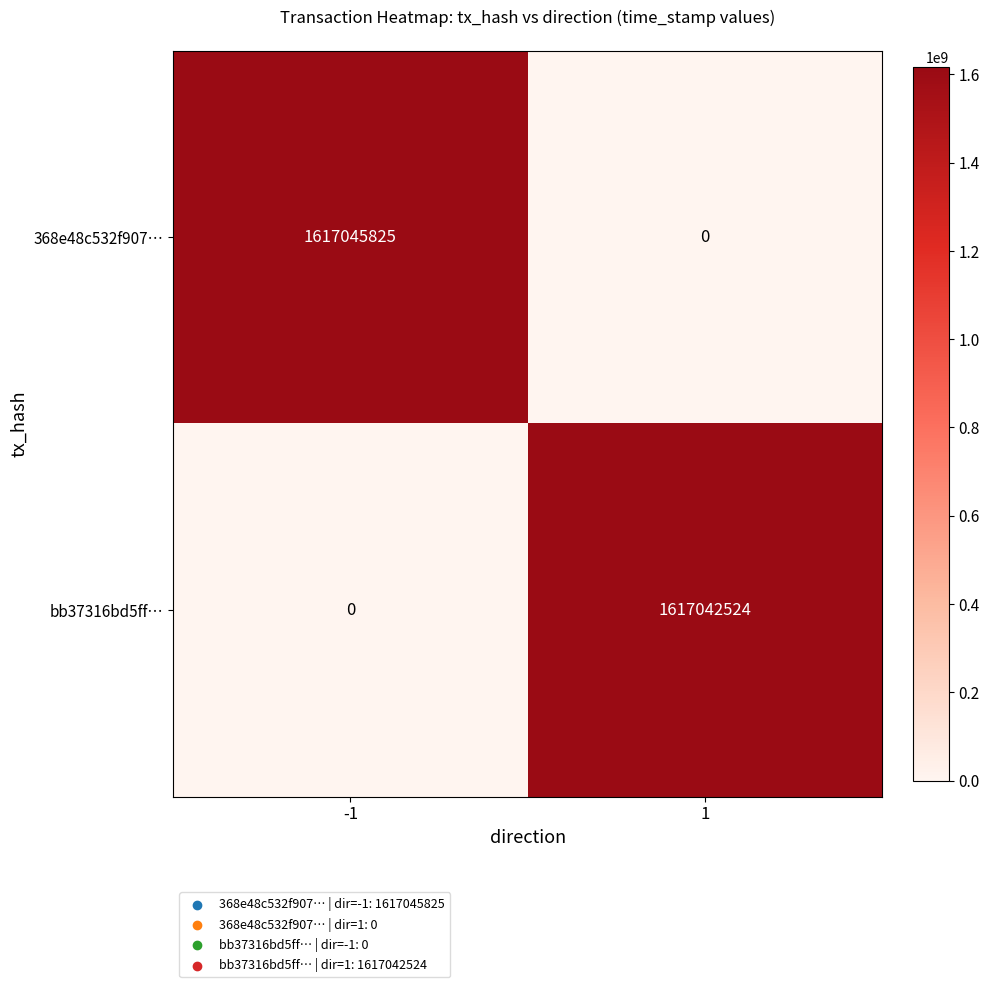

What is the sum of all 368e48c532f907… values?

1617045825